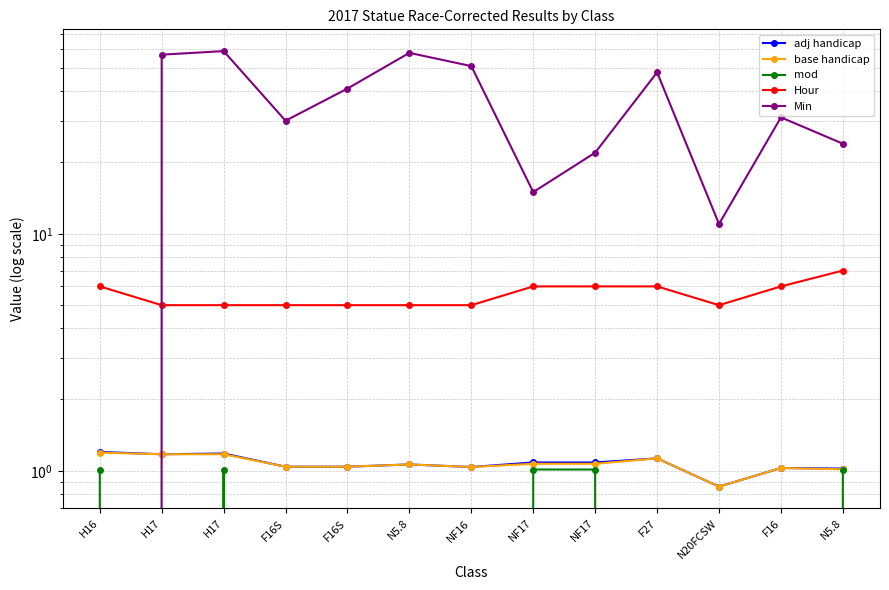

How many data points in adj handicap are above 1?

12